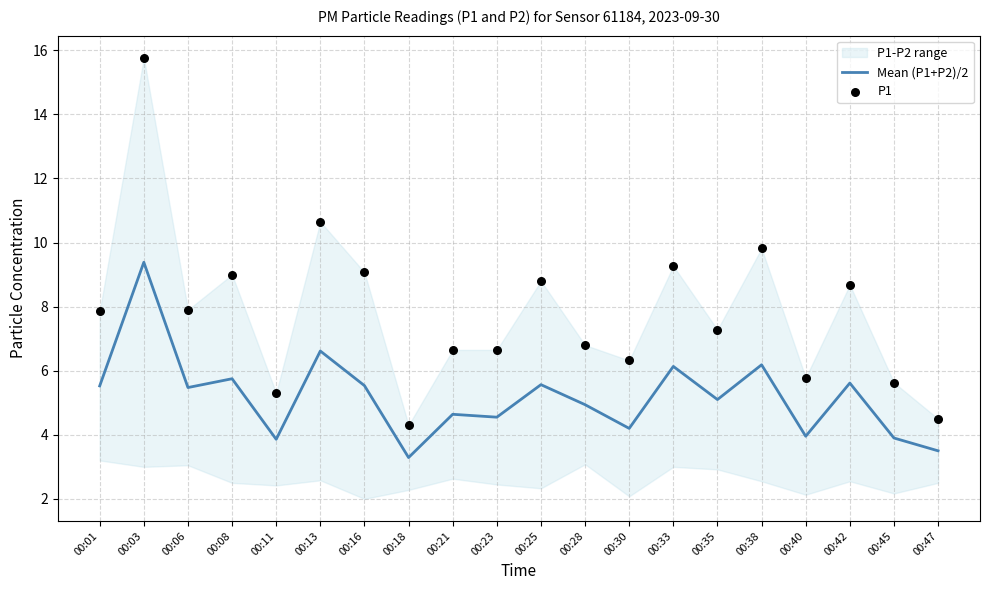

The value of Mean (P1+P2)/2 at 00:08 is 3.6. True or false?

False